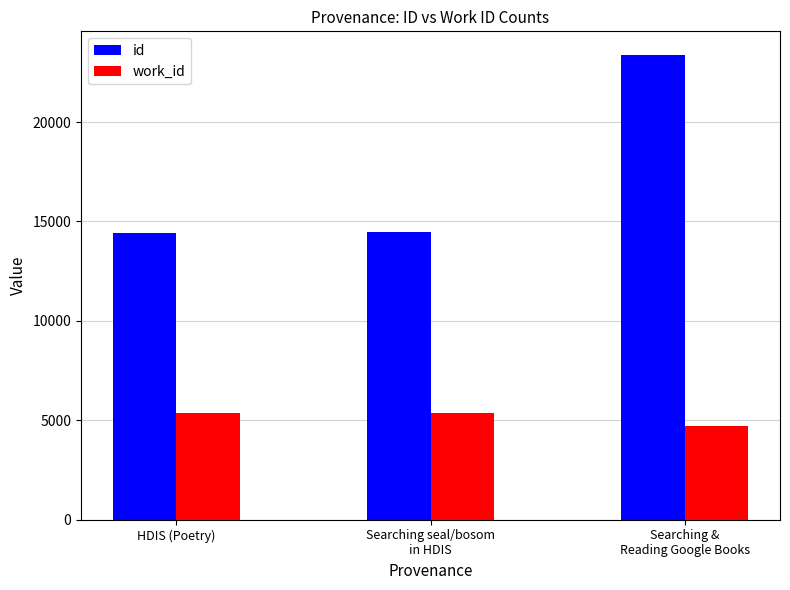

Is it true that id equals 7045 at HDIS (Poetry)?

False